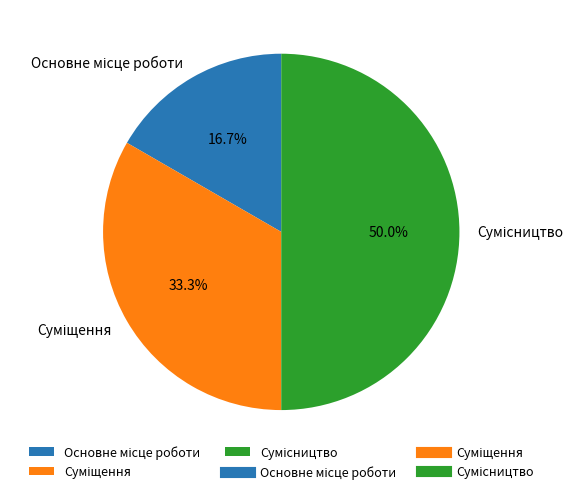

Which has a higher value, Основне місце роботи or Суміщення?

Суміщення